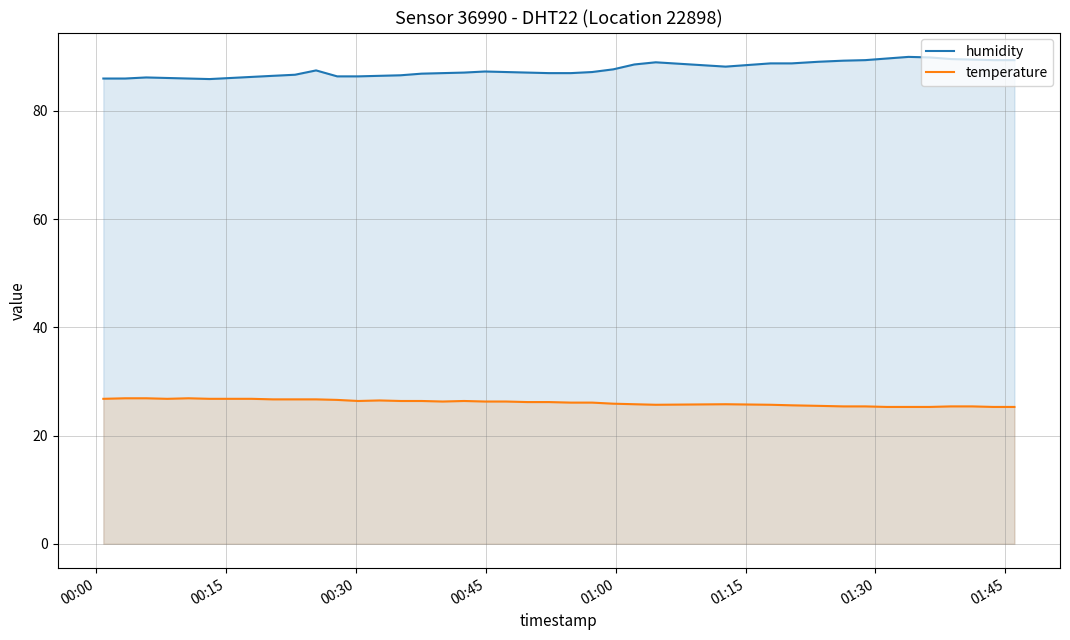

Which series has the largest total across all categories?

humidity